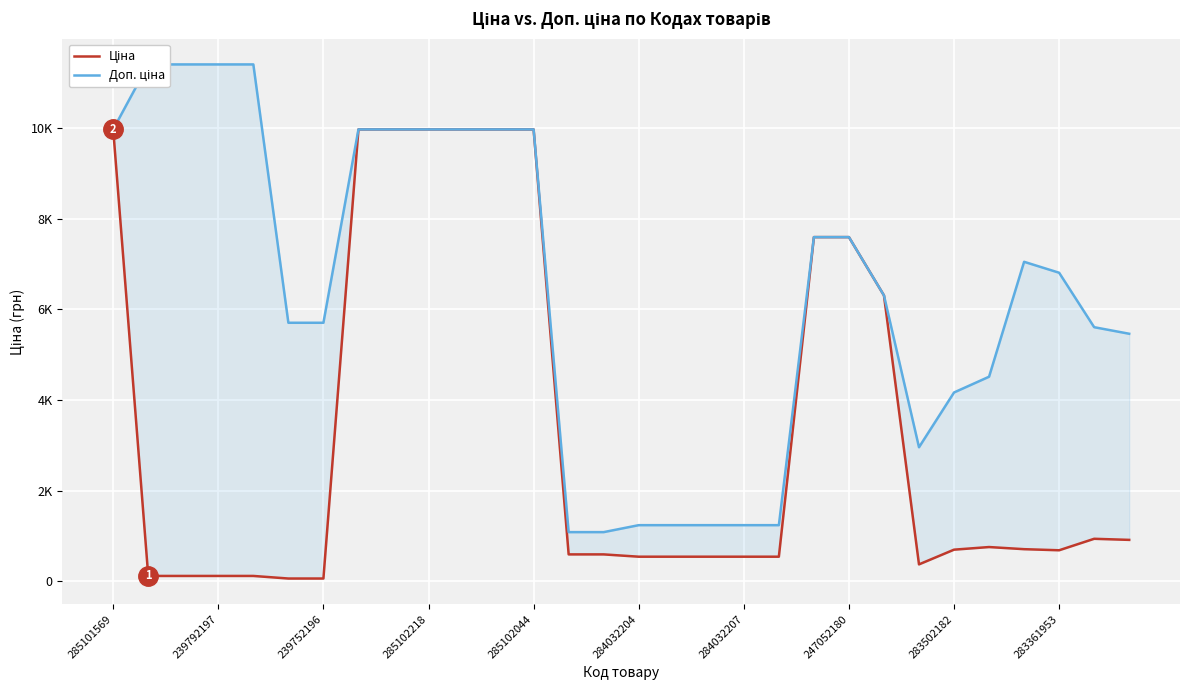

Between 23 and 27, which is larger?

27